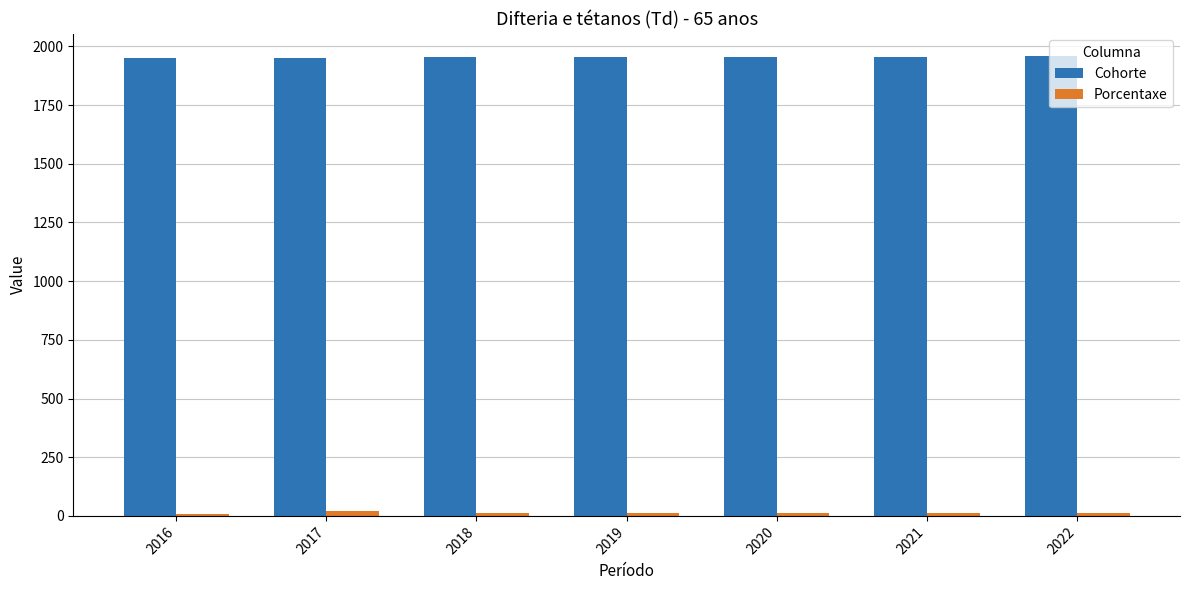

What is the sum of the Porcentaxe values at 2018 and 2017?

35.6